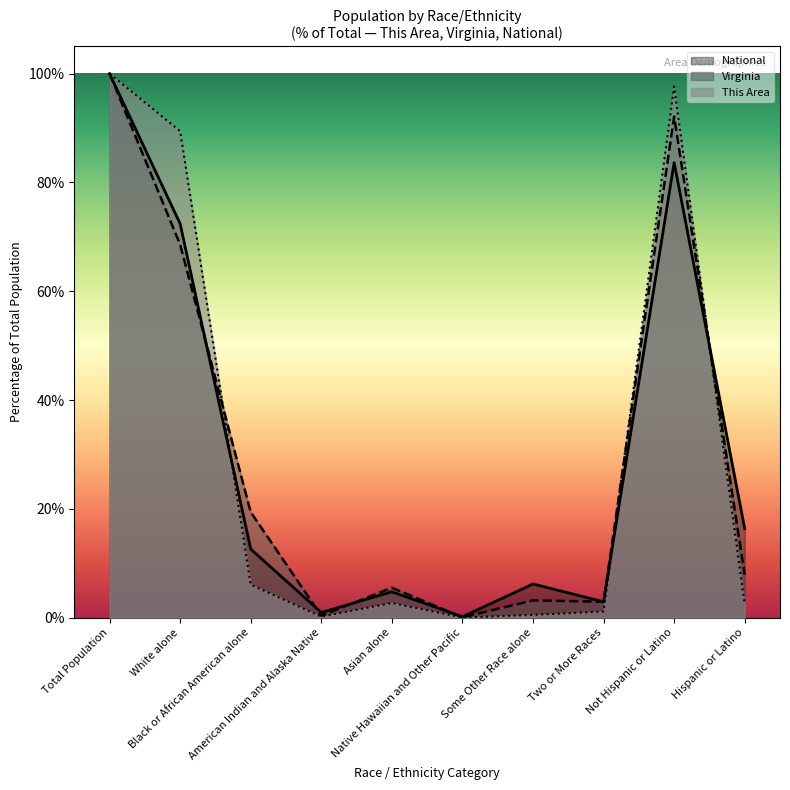

At which label does National first exceed 12?

Total Population